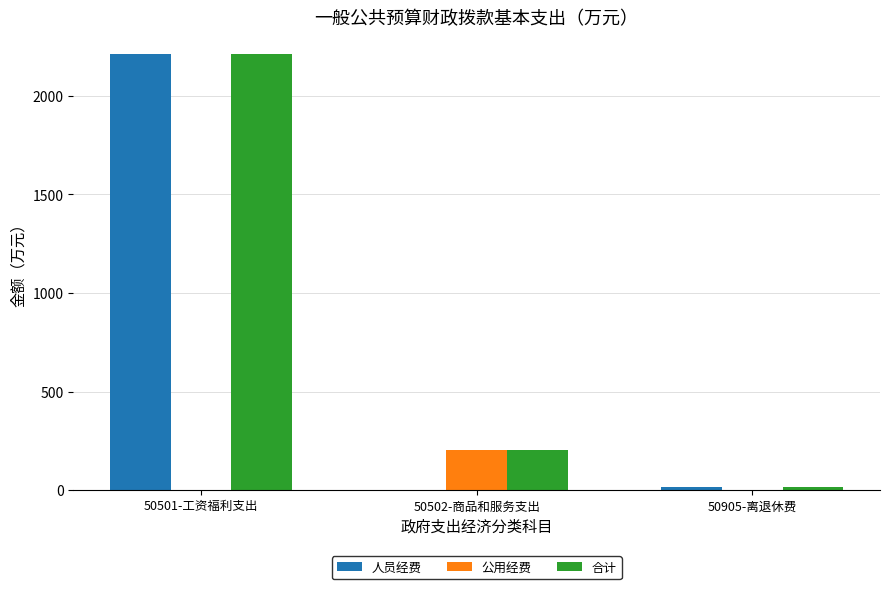

What is the average value of the 公用经费 series?

68.7